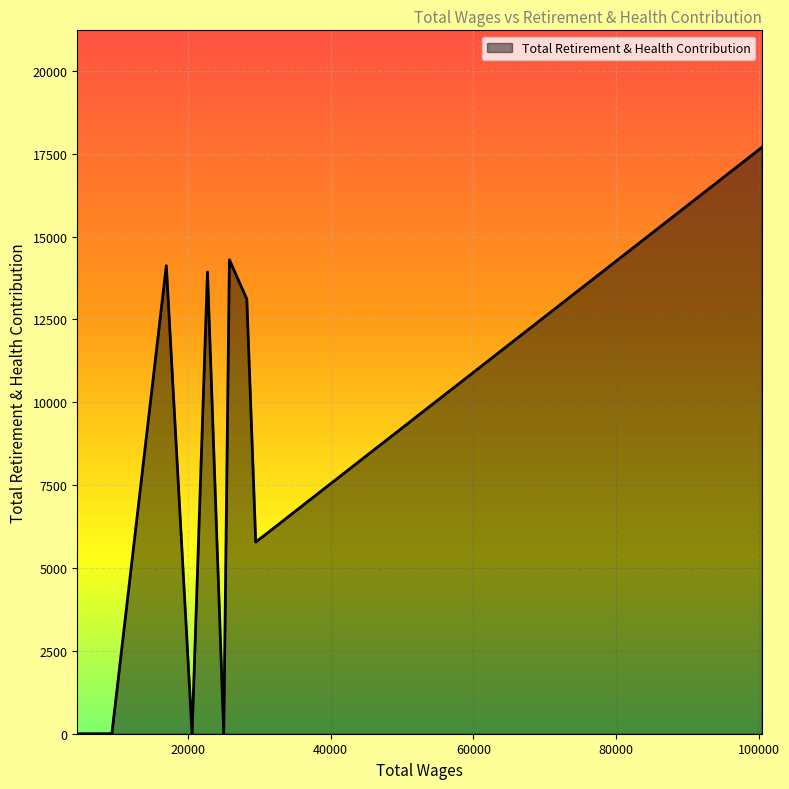

What is the difference between the second highest and second lowest values?

14301